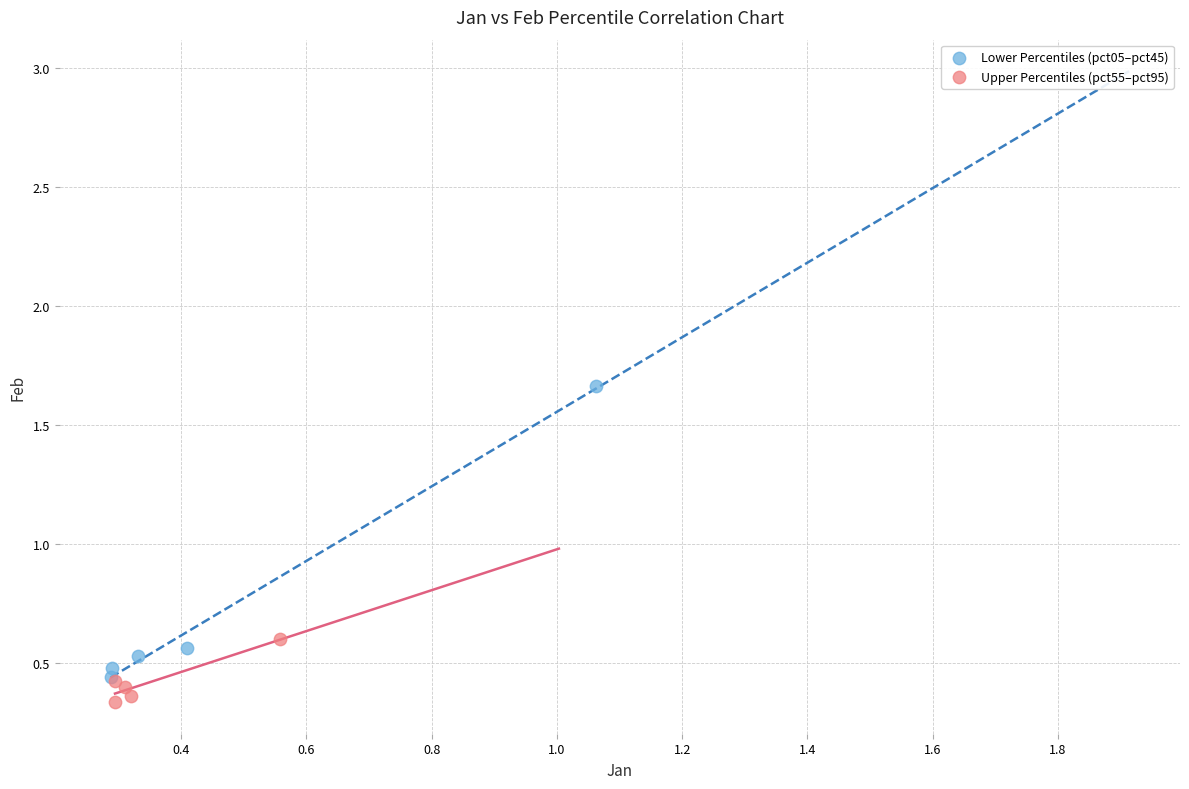

Which series contains the highest Y value?

Lower Percentiles (pct05–pct45)